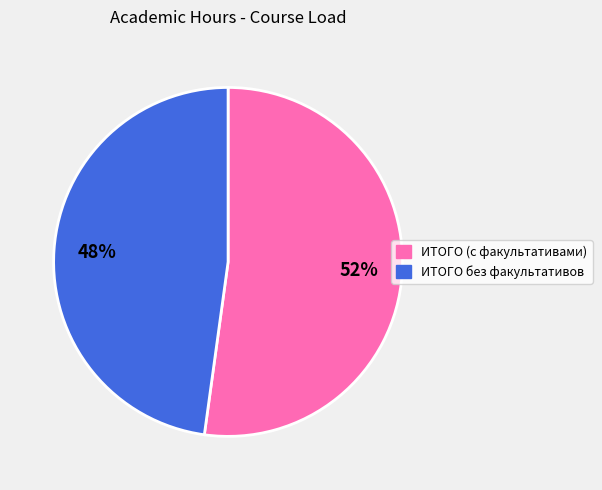

Is the sum of ИТОГО без факультативов and ИТОГО (с факультативами) greater than half?

Yes